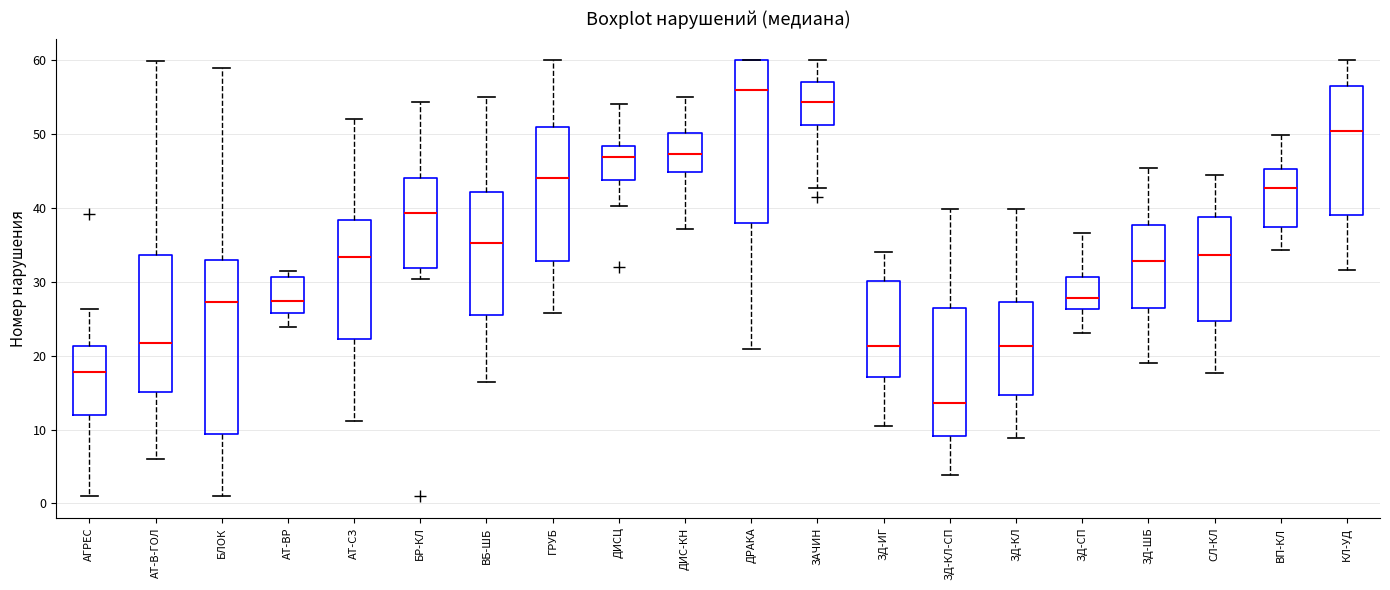

Reading left to right, transcribe this box plot: for each box, give where its median line is, the range the box spans, and where its two whiskers end, as read against the y-axis. The values are not printed on the chart, so give them approximately, as read against the axis.

АГРЕС: median 18, box 12 to 21, whiskers 1 to 26
АТ-В-ГОЛ: median 22, box 15 to 34, whiskers 6 to 60
БЛОК: median 27, box 9 to 33, whiskers 1 to 59
АТ-ВР: median 27, box 26 to 31, whiskers 24 to 31 (just above the box's upper edge)
АТ-СЗ: median 33, box 22 to 38, whiskers 11 to 52
БР-КЛ: median 39, box 32 to 44, whiskers 30 to 54
ВБ-ШБ: median 35, box 26 to 42, whiskers 16 to 55
ГРУБ: median 44, box 33 to 51, whiskers 26 to 60
ДИСЦ: median 47, box 44 to 48, whiskers 40 to 54
ДИС-КН: median 47, box 45 to 50, whiskers 37 to 55
ДРАКА: median 56, box 38 to 60, whiskers 21 to 60
ЗАЧИН: median 54, box 51 to 57, whiskers 43 to 60
ЗД-ИГ: median 21, box 17 to 30, whiskers 10 to 34
ЗД-КЛ-СП: median 14, box 9 to 27, whiskers 4 to 40
ЗД-КЛ: median 21, box 15 to 27, whiskers 9 to 40
ЗД-СП: median 28, box 26 to 31, whiskers 23 to 37
ЗД-ШБ: median 33, box 26 to 38, whiskers 19 to 45
СЛ-КЛ: median 34, box 25 to 39, whiskers 18 to 45
ВП-КЛ: median 43, box 37 to 45, whiskers 34 to 50
КЛ-УД: median 50, box 39 to 57, whiskers 32 to 60